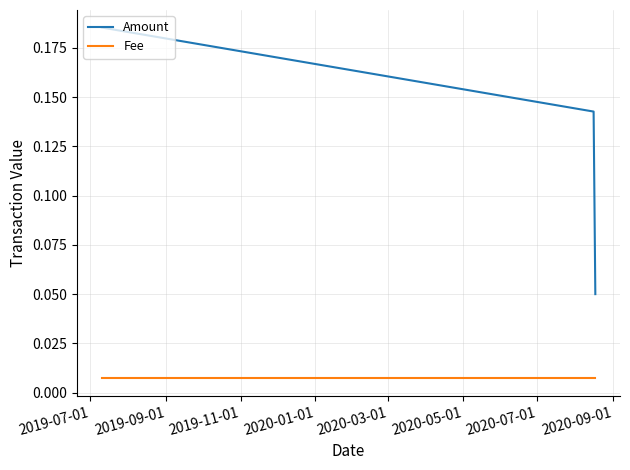

Count the number of data series in this chart.

2